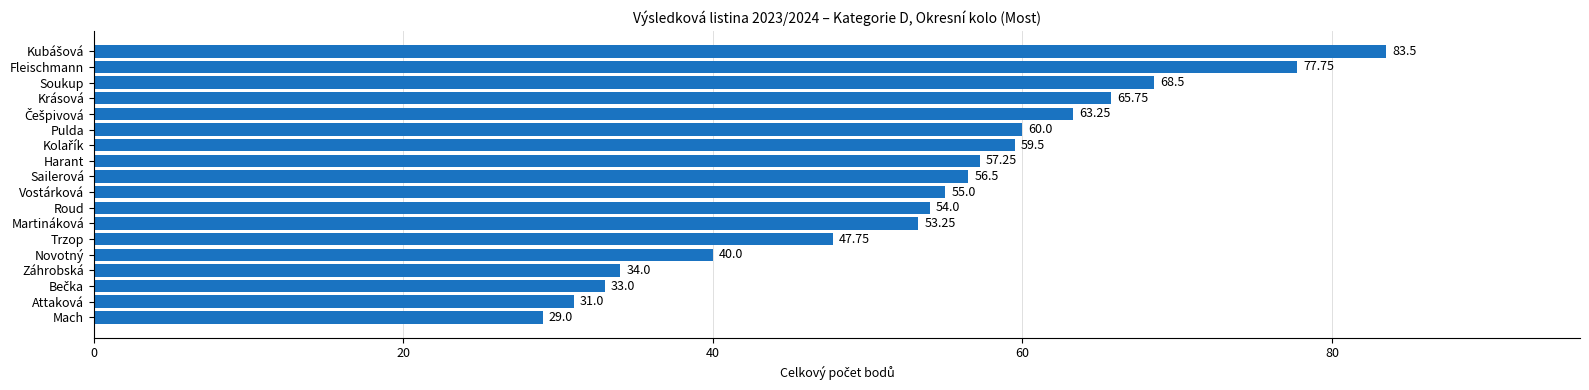

What is the difference between the maximum and minimum values?

54.5